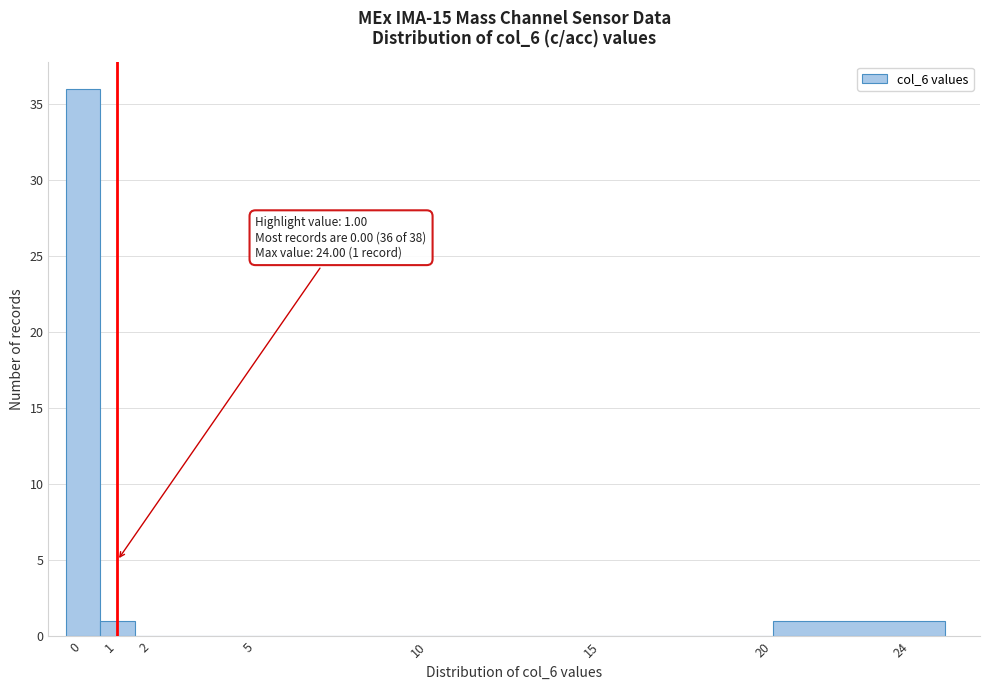

Which range on the x-axis has the tallest bar?

-0.5 to 0.5